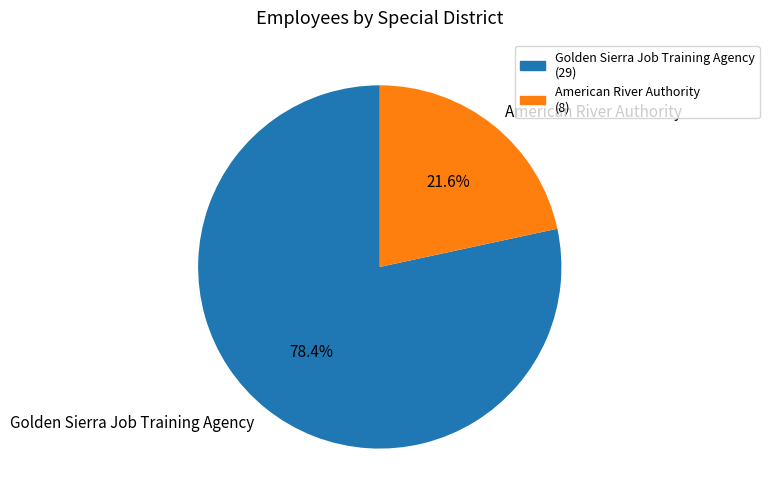

Does any single category account for the majority?

Yes